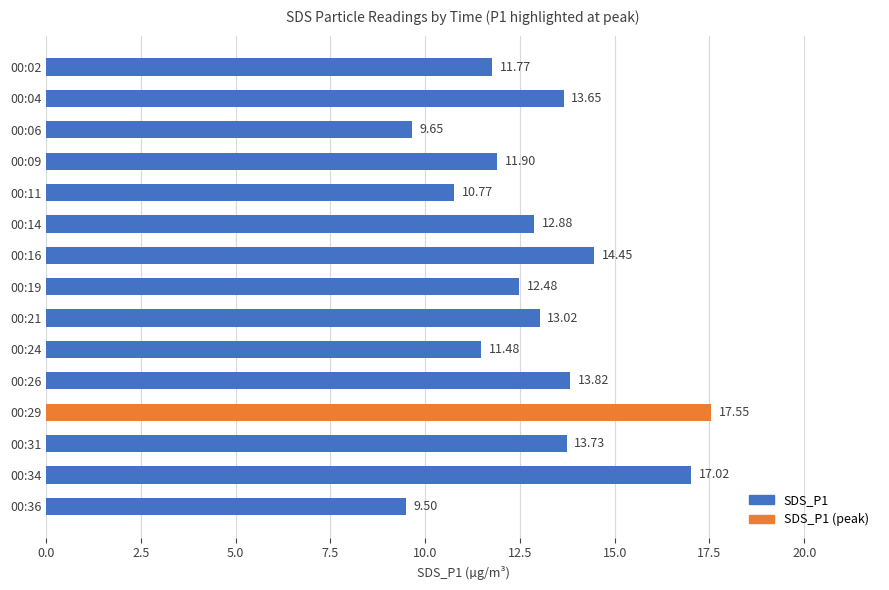

What is the change in value from 00:14 to 00:26?

+0.9